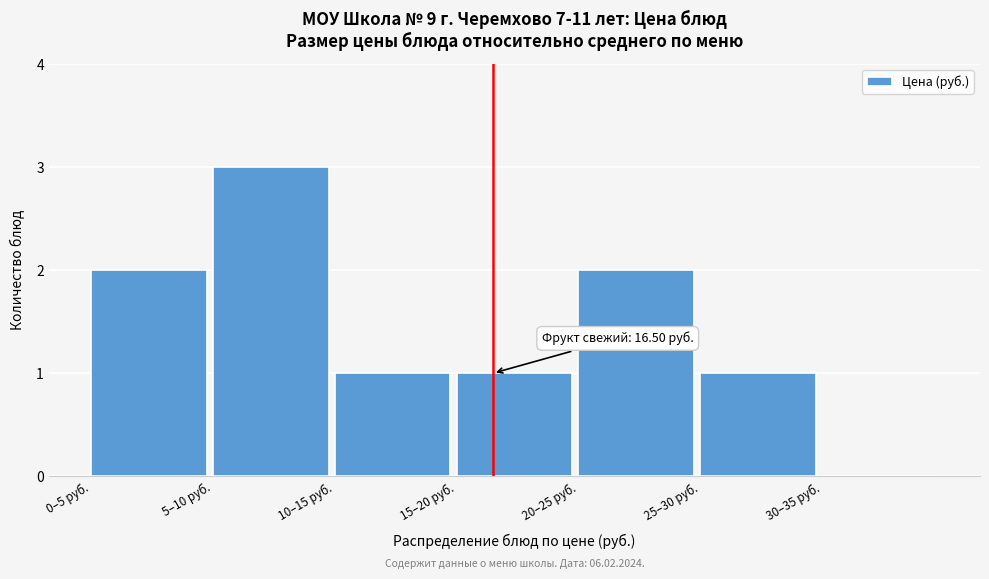

Reading right to left, transcribe all the data shown in this chart.

30–35 руб.=0	25–30 руб.=1	20–25 руб.=2	15–20 руб.=1	10–15 руб.=1	5–10 руб.=3	0–5 руб.=2